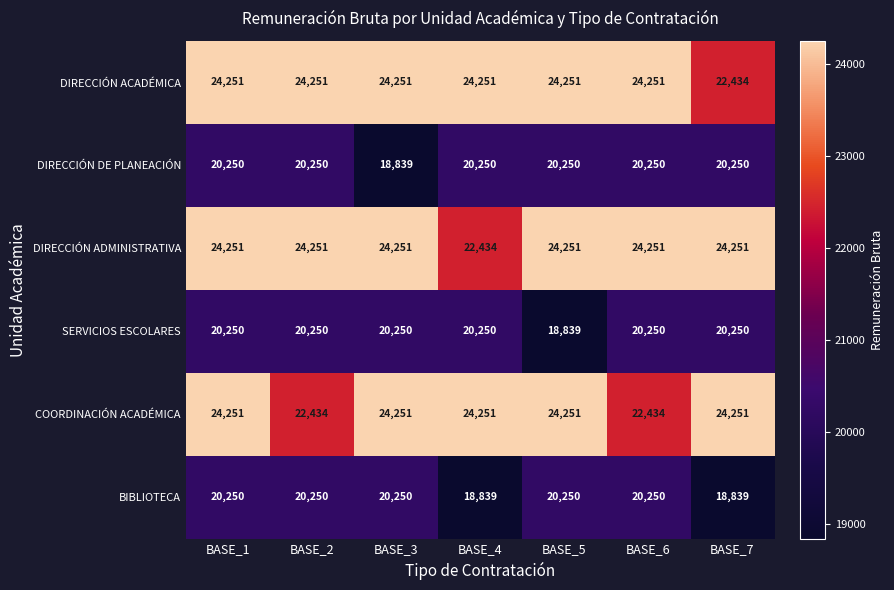

What is the minimum value for COORDINACIÓN ACADÉMICA?

22434